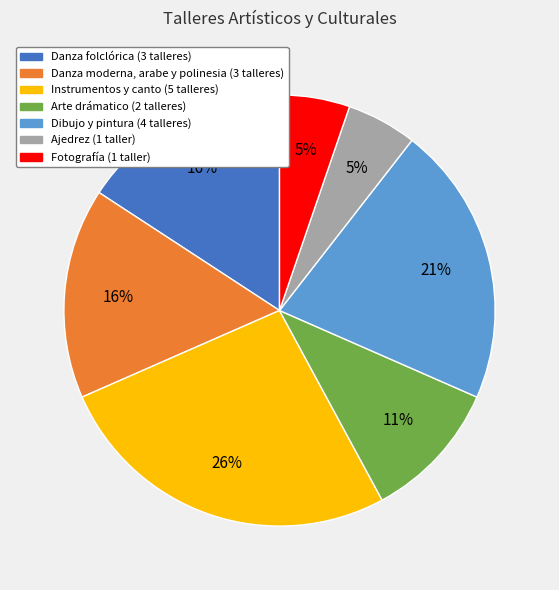

To the nearest percent, what is the combined percentage of Fotografía (1 taller) and Arte drámatico (2 talleres)?

16%